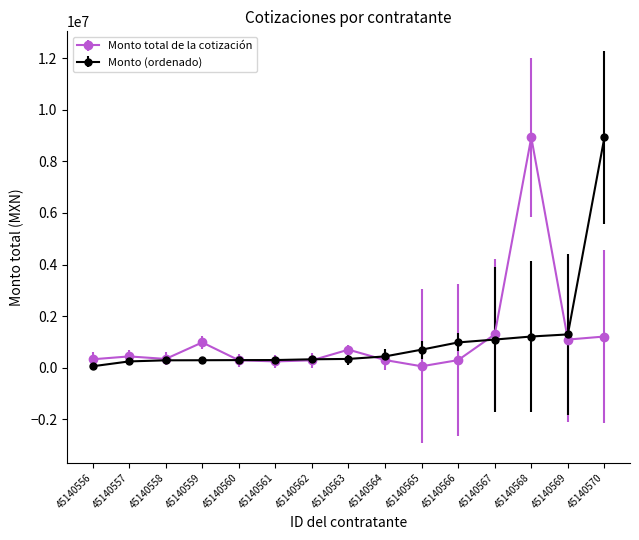

What is the spread (max minus min) of values at 45140569?

199464.3